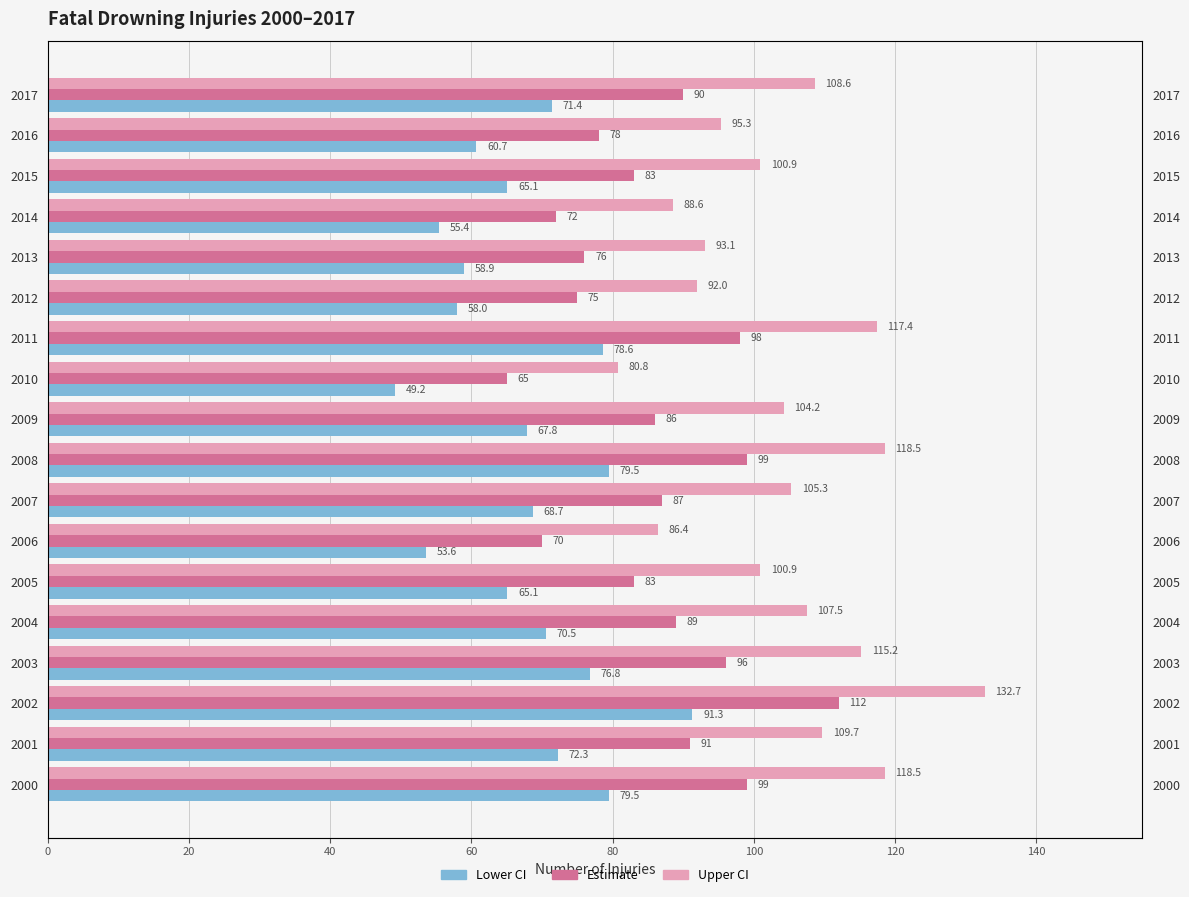

What is the average value of the Estimate series?

86.1